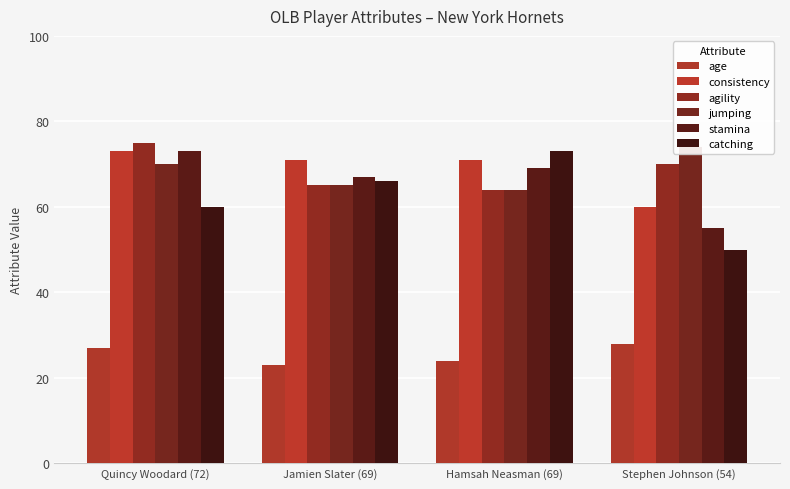

What is the minimum value shown in the chart?

23